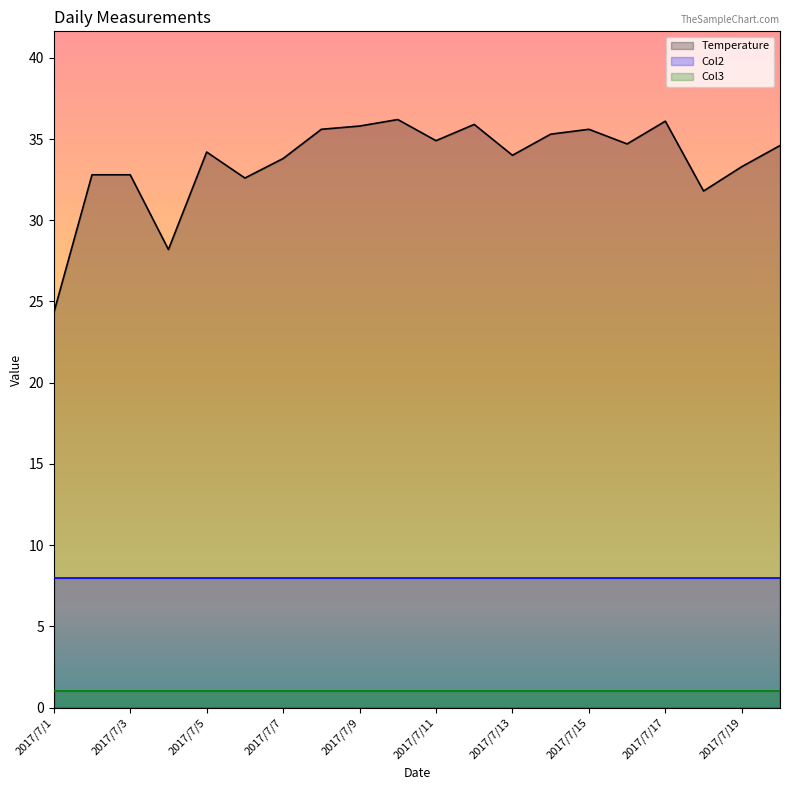

Between 2017/7/12 and 2017/7/17, which series saw the biggest shift?

Temperature